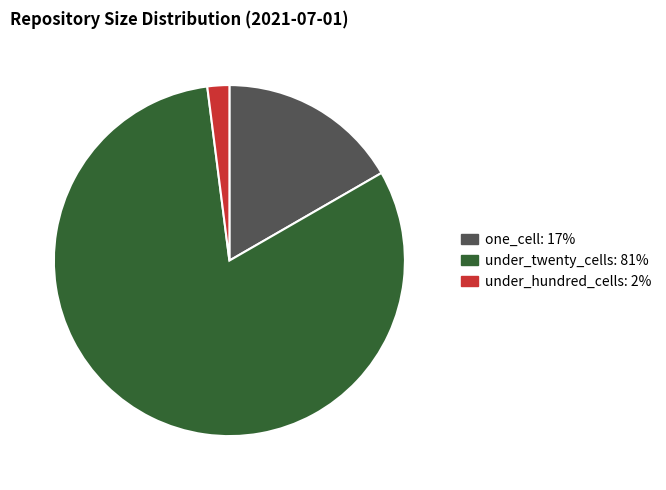

Is there a majority slice in this chart?

Yes